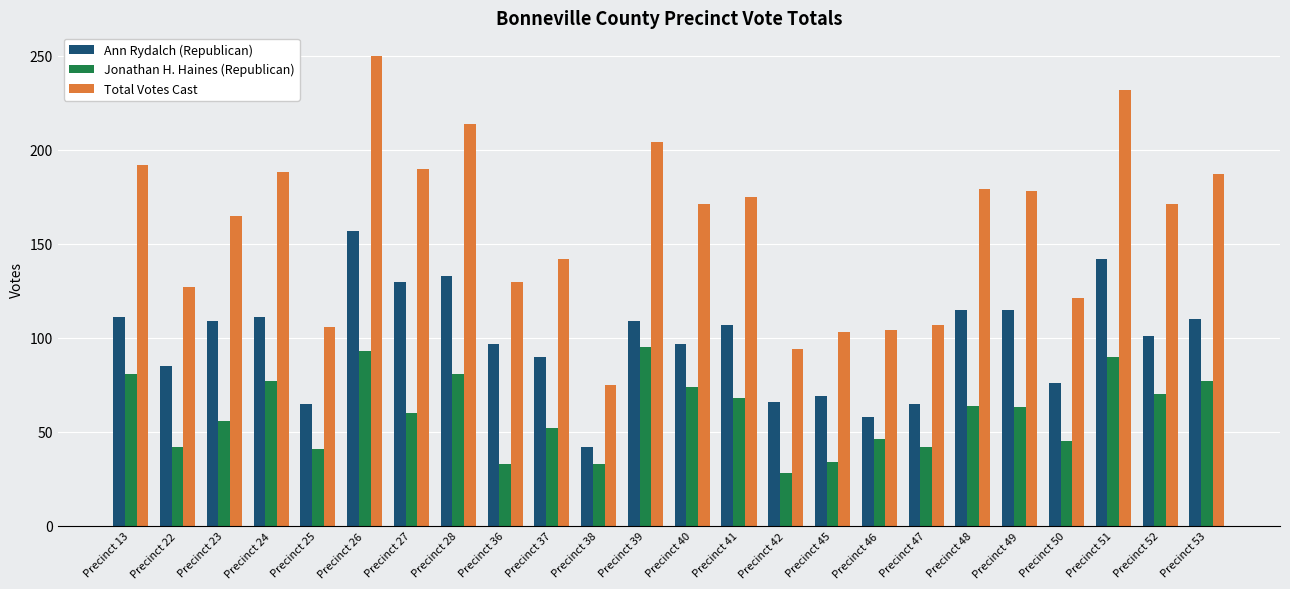

What is the lowest value of the Total Votes Cast series?

75